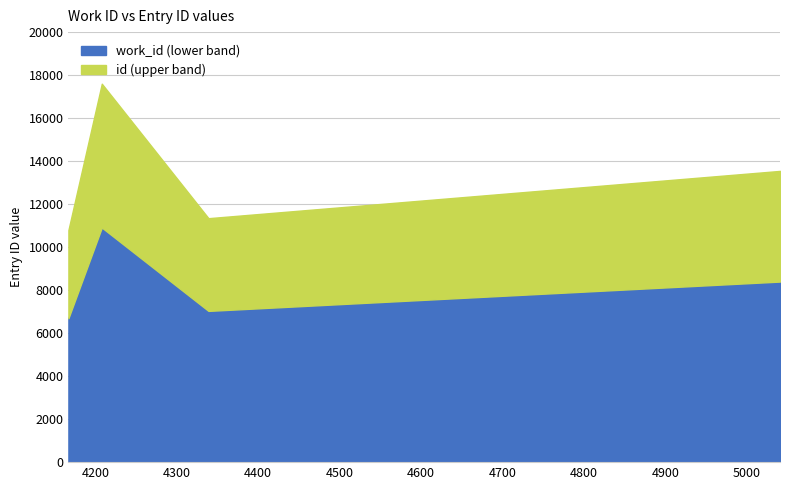

What is the minimum value for work_id (lower band)?

6692.3